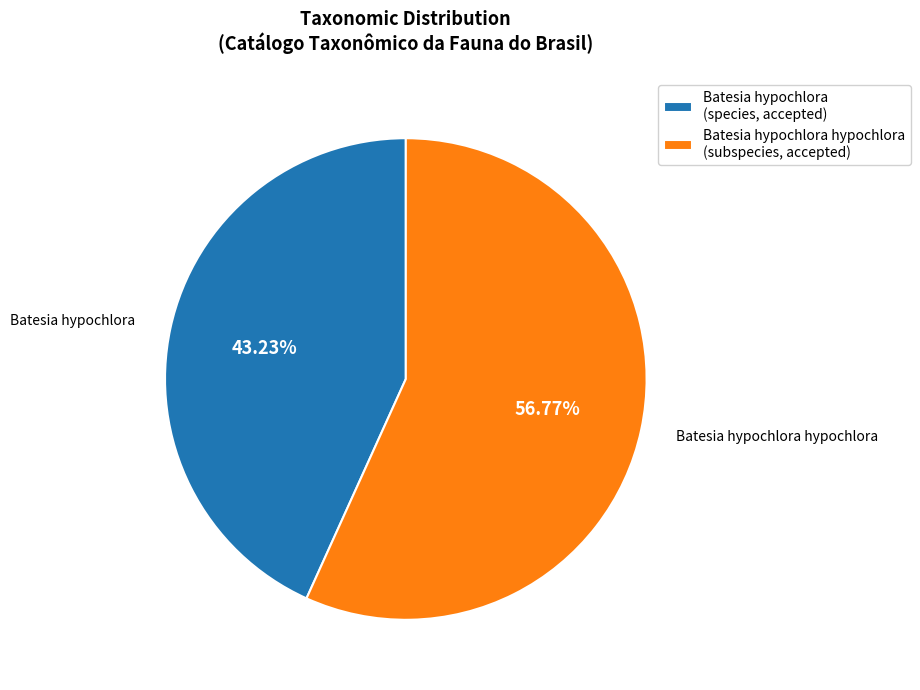

What is the largest slice in the pie chart?

Batesia hypochlora hypochlora (subspecies, accepted)